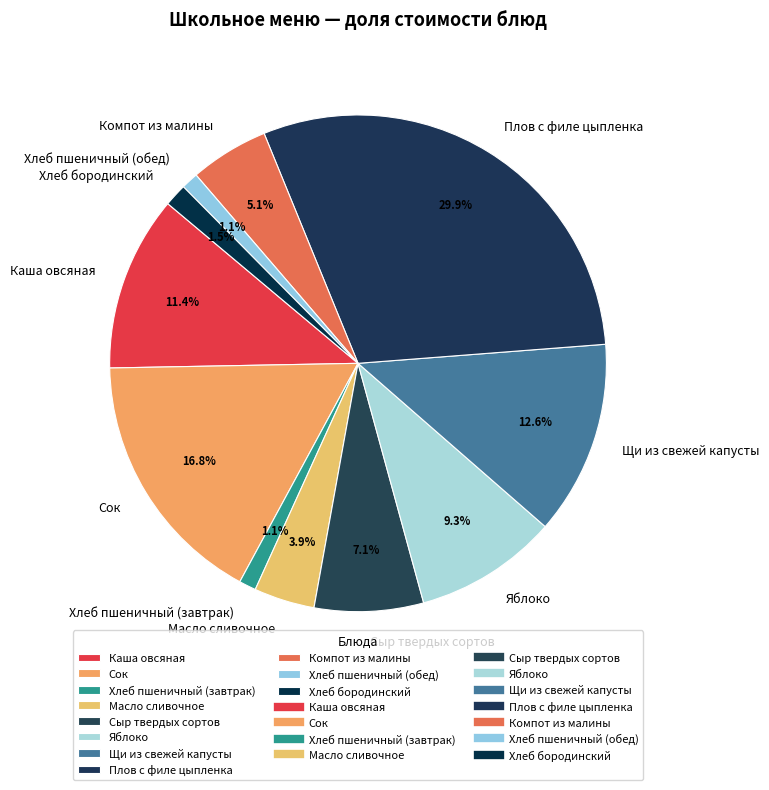

Do Плов с филе цыпленка and Масло сливочное together represent more than half of the pie?

No